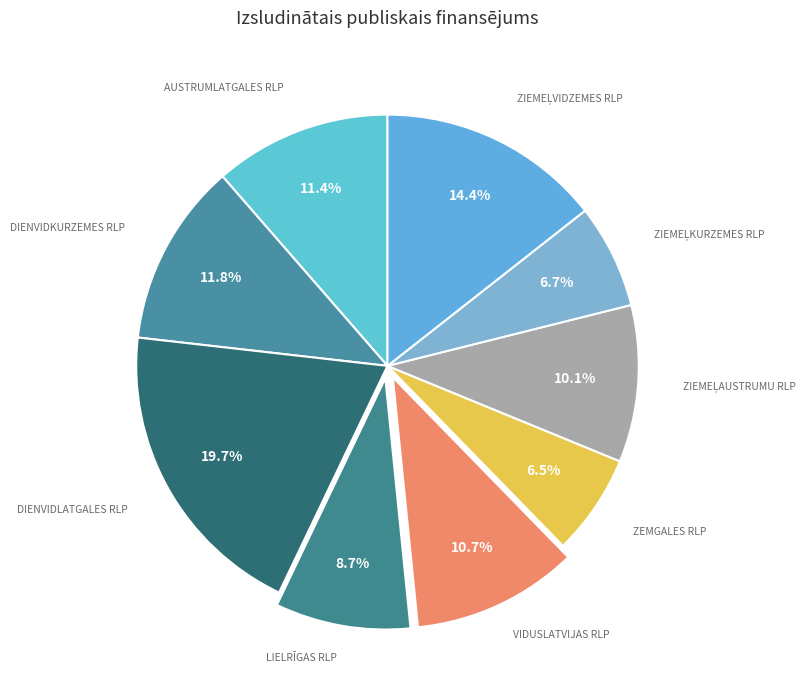

Which category has the biggest portion of the pie?

Dienvidlatgales RLP